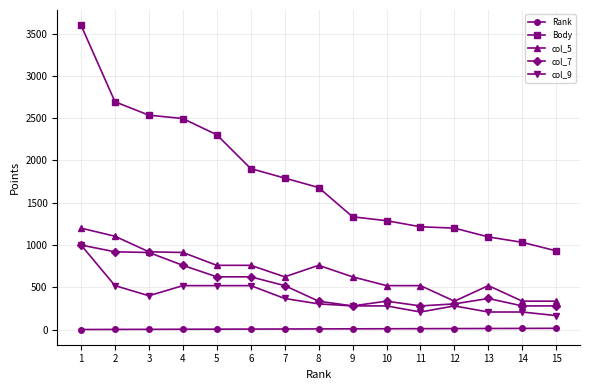

What is the spread (max minus min) of values at 1?

3599